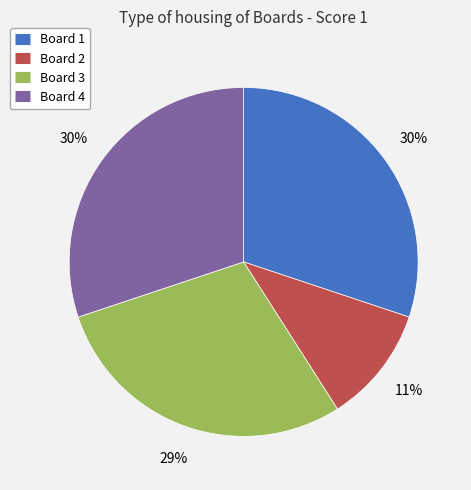

Is there any slice that represents more than half of the pie?

No